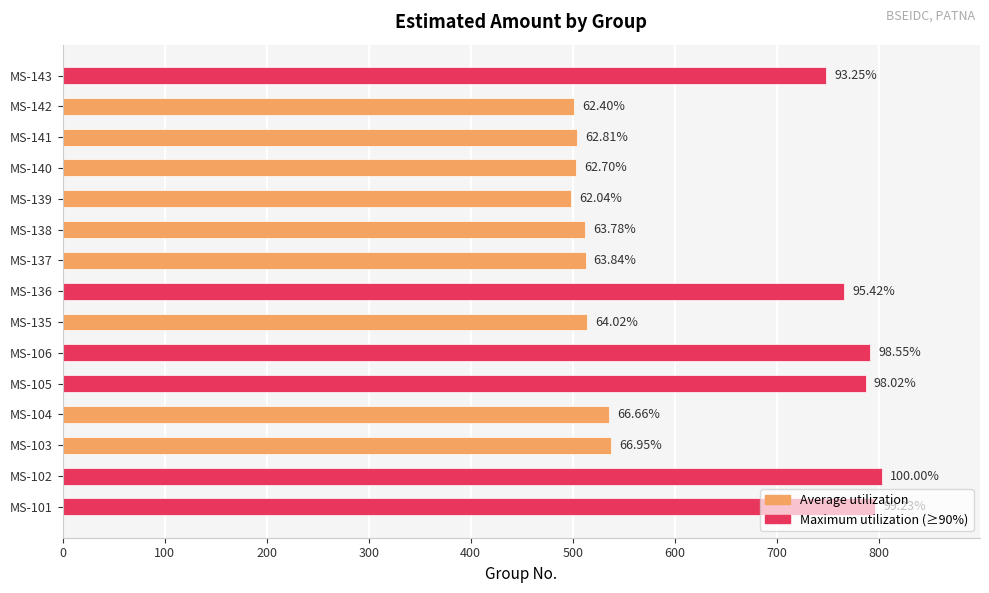

Are the bars grouped side by side (vs. stacked)?

No